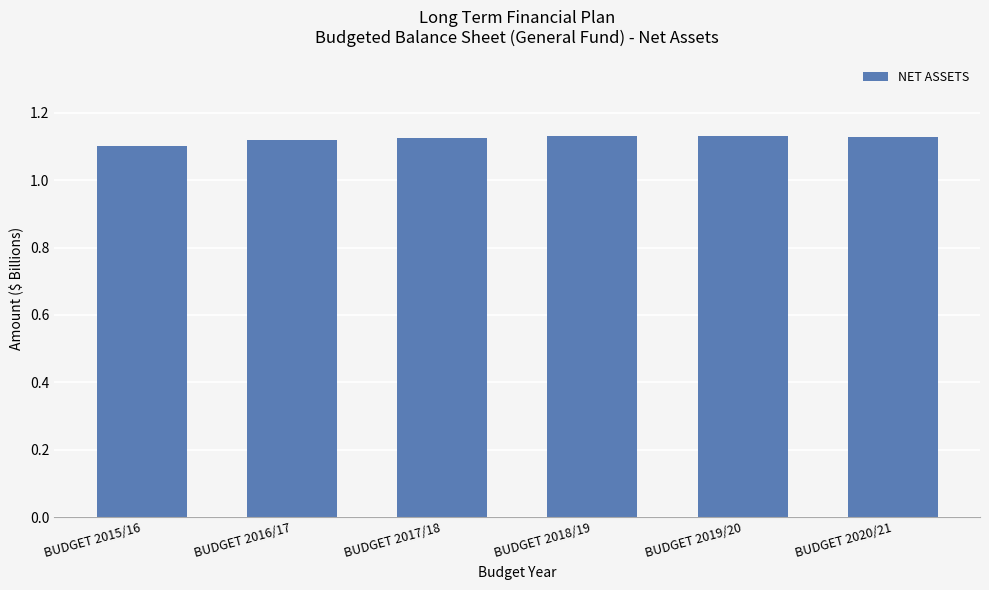

What is the sum of all values?

6.7